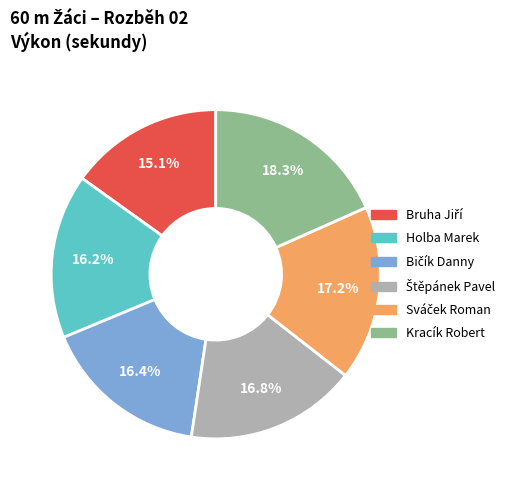

Count the number of slices in the pie.

6